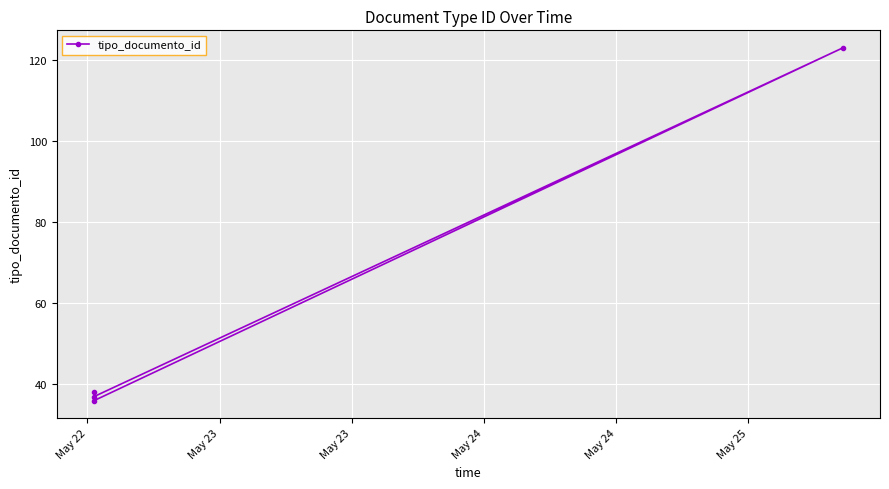

What is the difference between the values at May 23 and May 22?

85